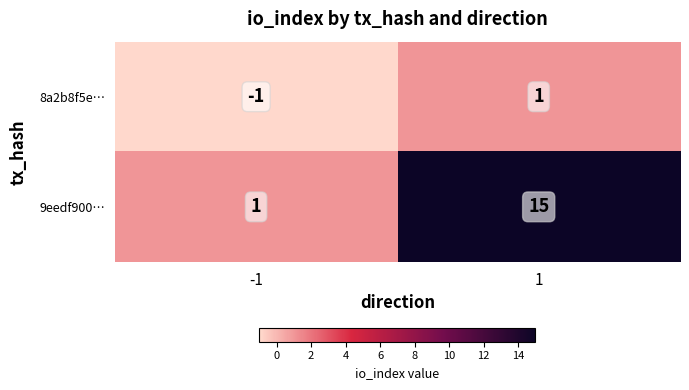

What is the minimum value shown in the chart?

-1